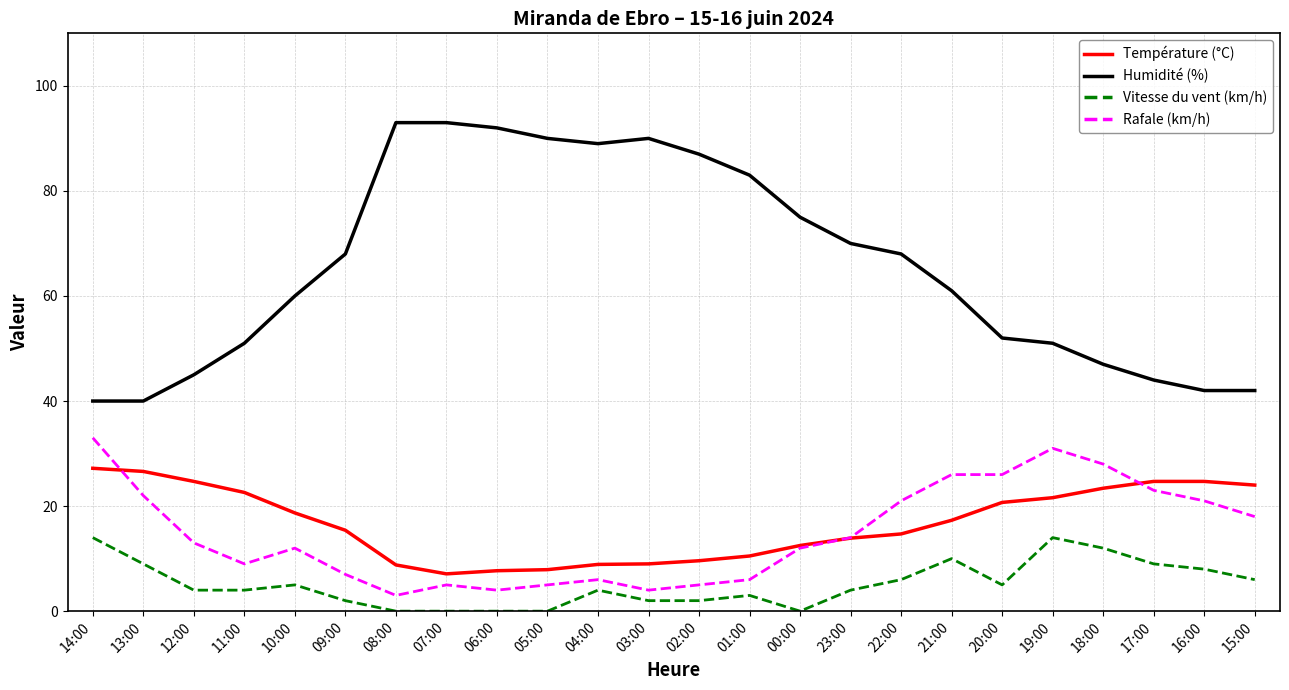

What value does the Vitesse du vent (km/h) series have at 16:00?

8.0